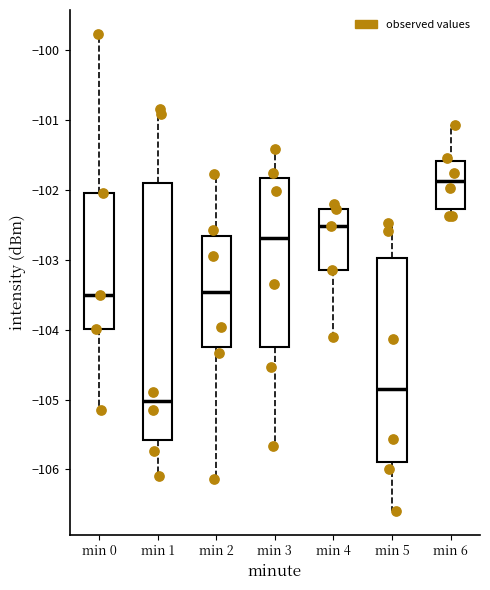

Where is the upper edge of the box for min 5 on the y-axis? The values are not printed on the chart, so give them approximately, as read against the axis.

-103.0